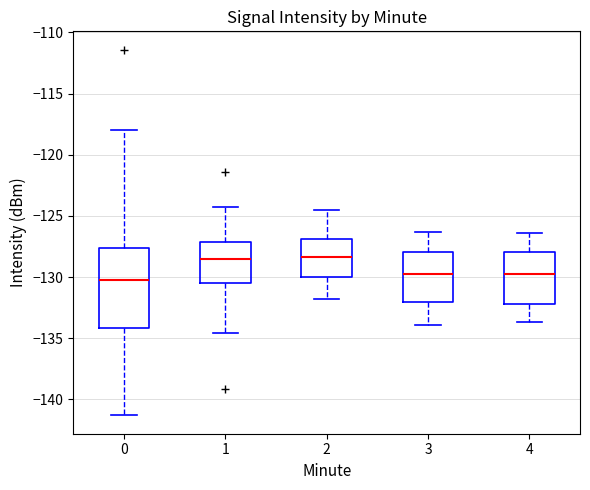

Where is the lower edge of the box at x = 1 on the y-axis? The values are not printed on the chart, so give them approximately, as read against the axis.

-130.5